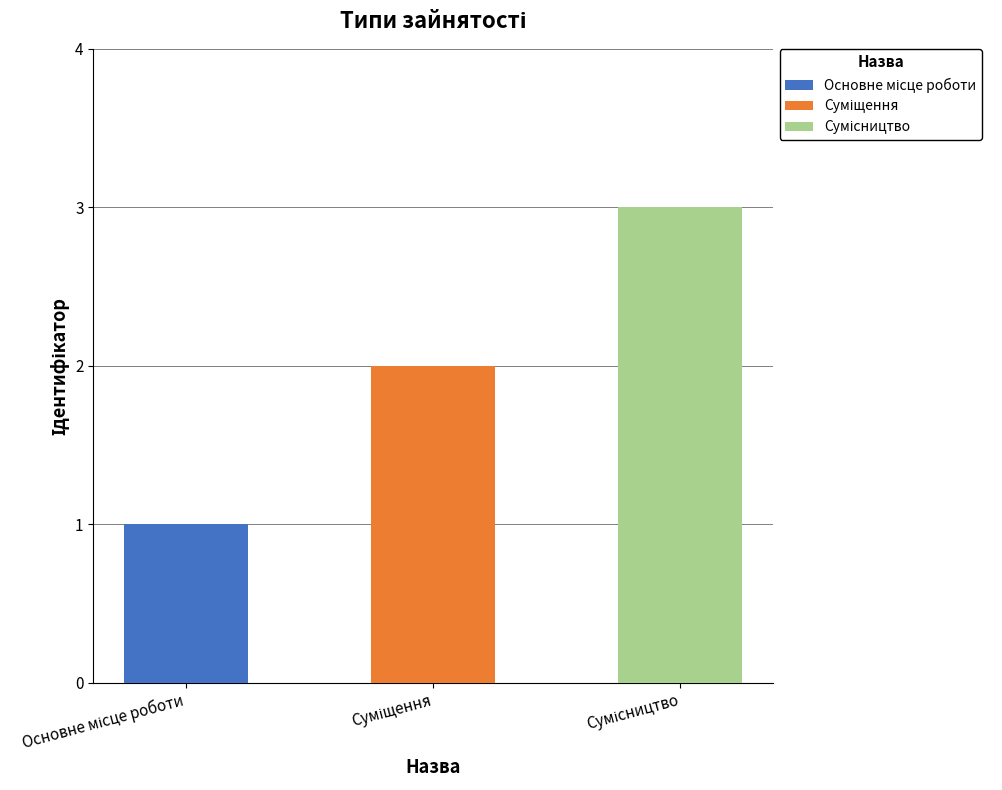

Read the value at Сумісництво.

3